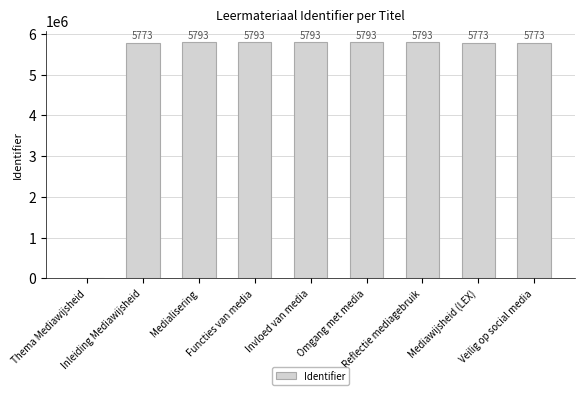

Are the bars horizontal?

No